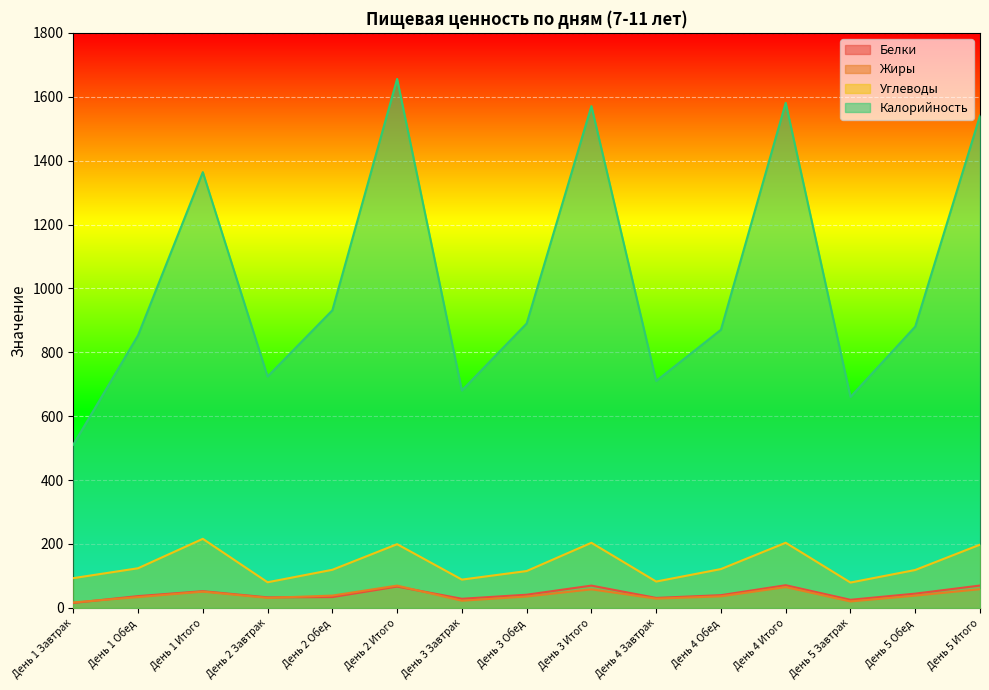

How many series are shown in this chart?

4